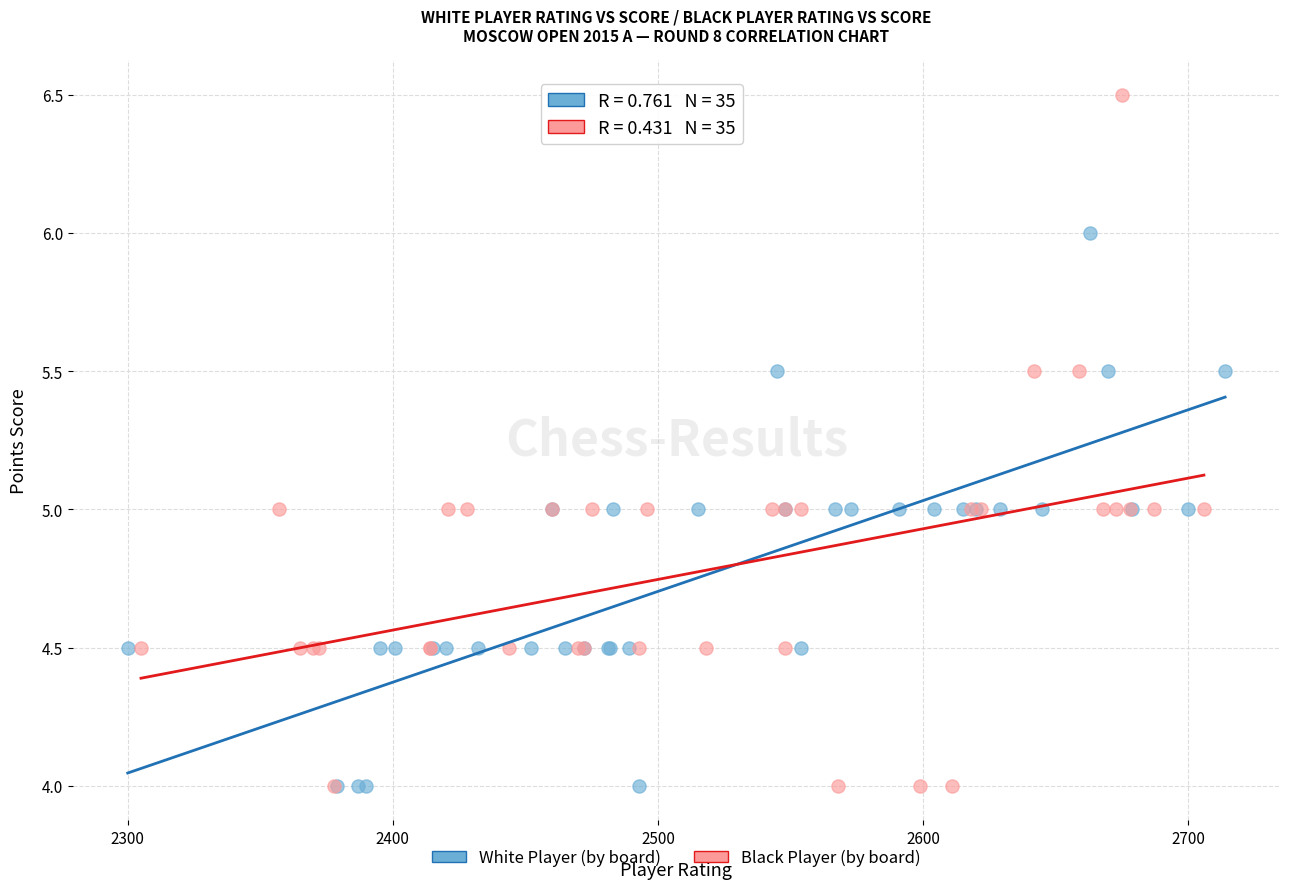

Which series has the widest spread of Y values?

Black Player (by board)